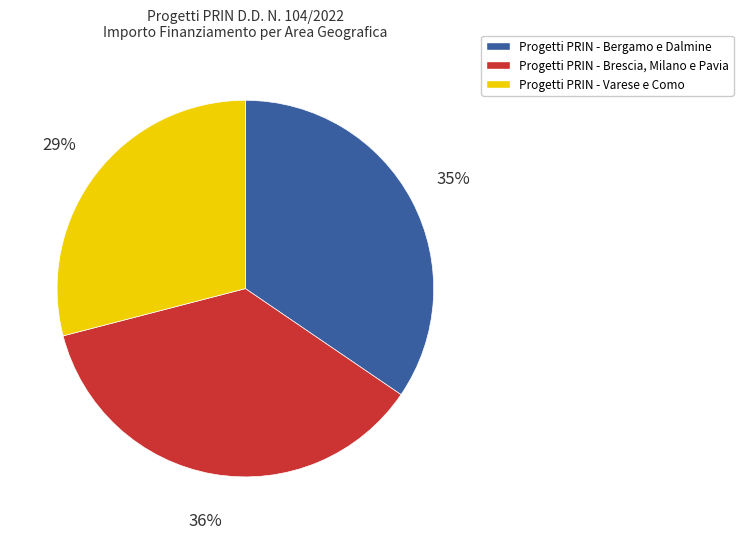

To the nearest percent, what is the difference between the largest and smallest slice percentages?

7%